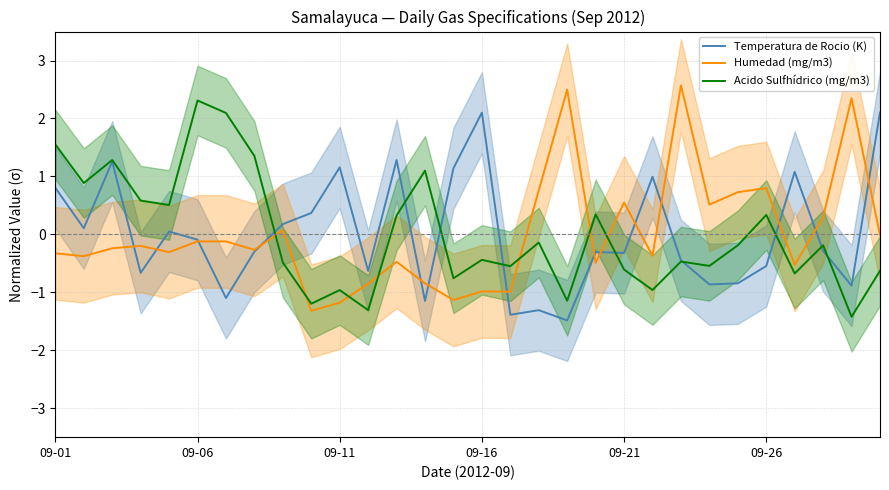

The Acido Sulfhídrico (mg/m3) series shows -0.3 at 23. True or false?

False